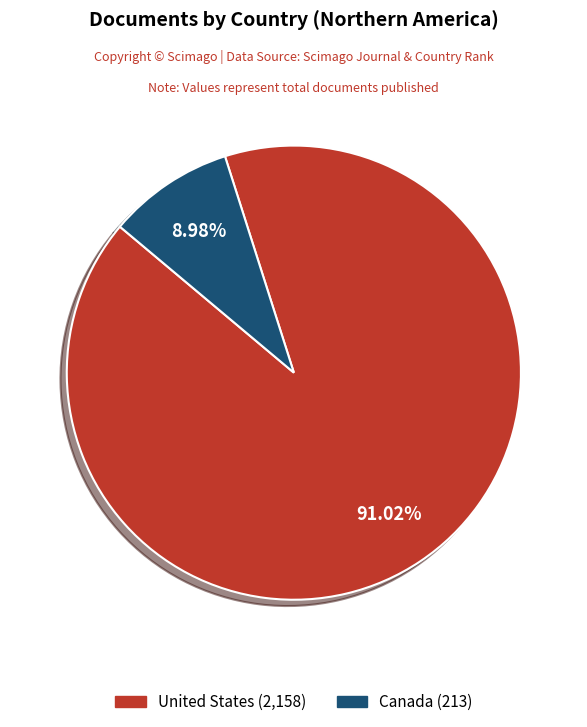

How many segments does this pie chart have?

2